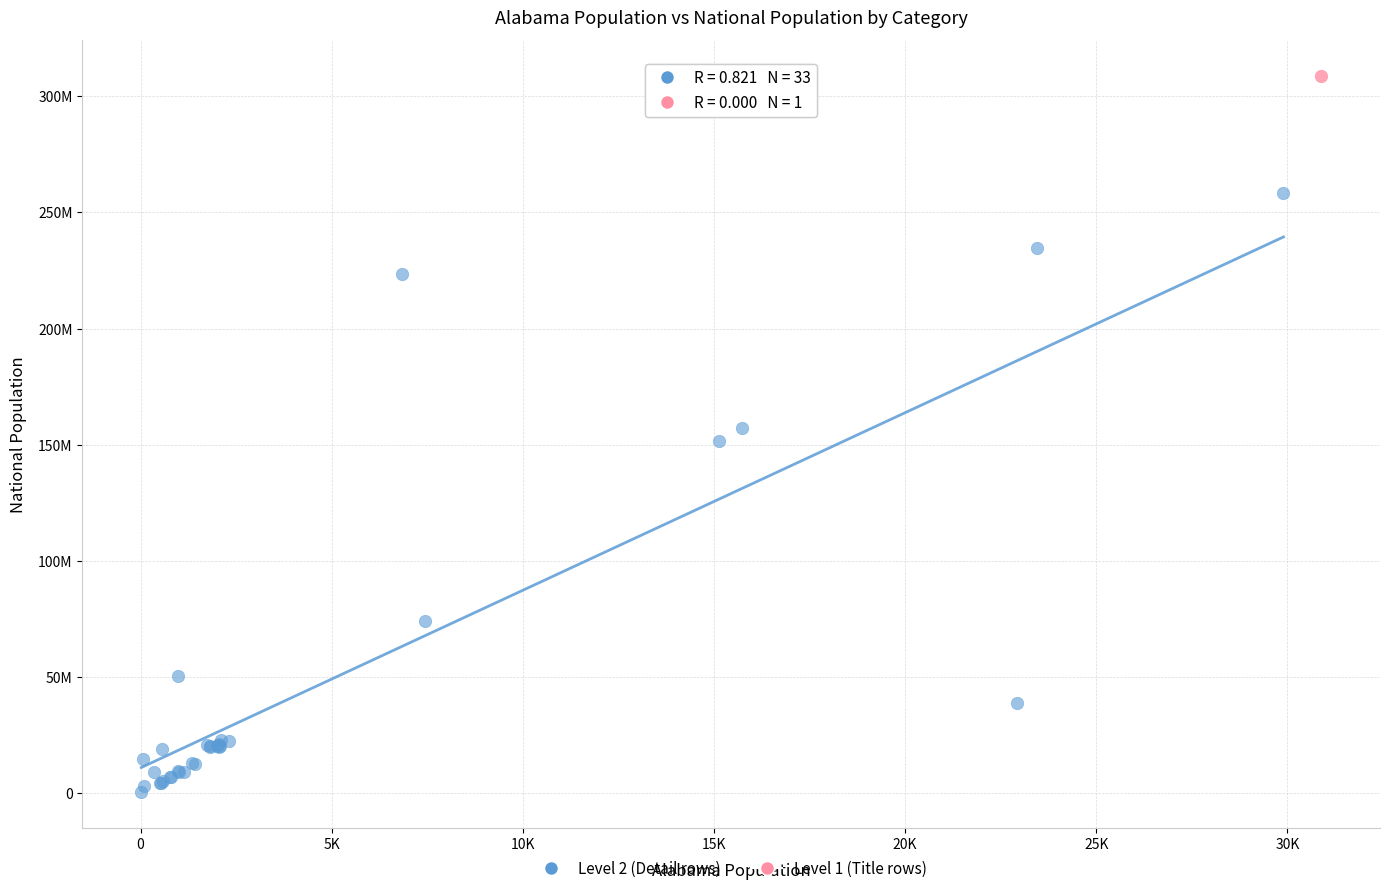

What are all the series names shown in the legend?

Level 2 (Detail rows), Level 1 (Title rows)